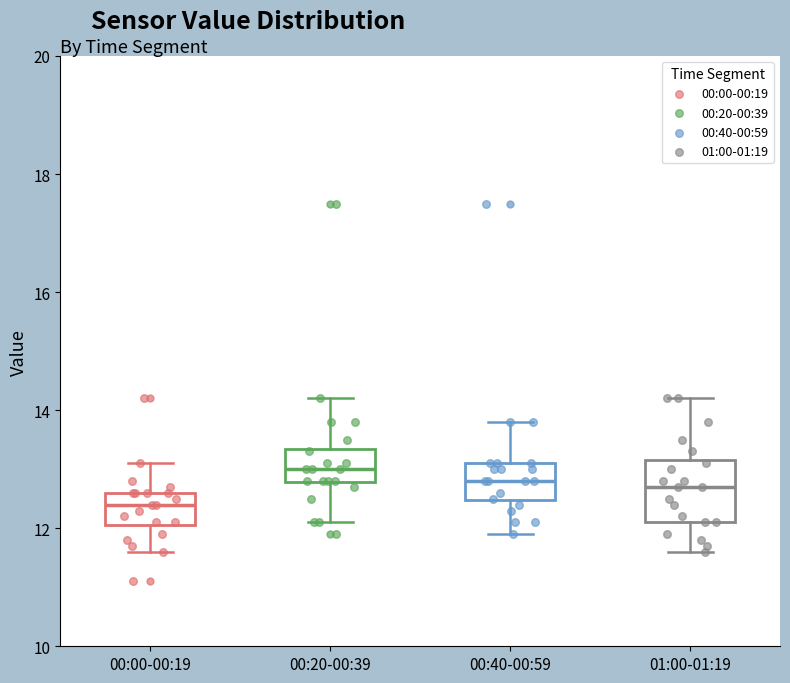

Reading left to right, read every box against the y-axis: the position of its median line, the range the box covers, and the ends of its whiskers. The values are not printed on the chart, so give them approximately, as read against the axis.

00:00-00:19: median 12.4, box 12.0 to 12.6, whiskers 11.6 to 13.2
00:20-00:39: median 13.0, box 12.8 to 13.4, whiskers 12.2 to 14.2
00:40-00:59: median 12.8, box 12.4 to 13.2, whiskers 12.0 to 13.8
01:00-01:19: median 12.8, box 12.2 to 13.2, whiskers 11.6 to 14.2